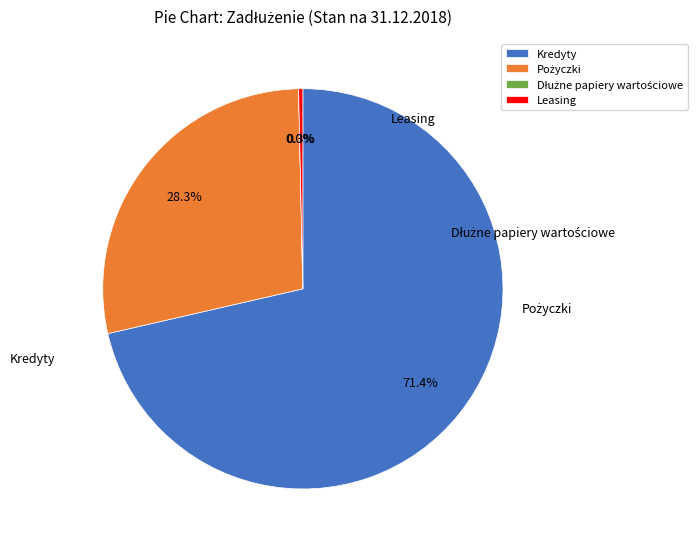

Does any single category account for the majority?

Yes